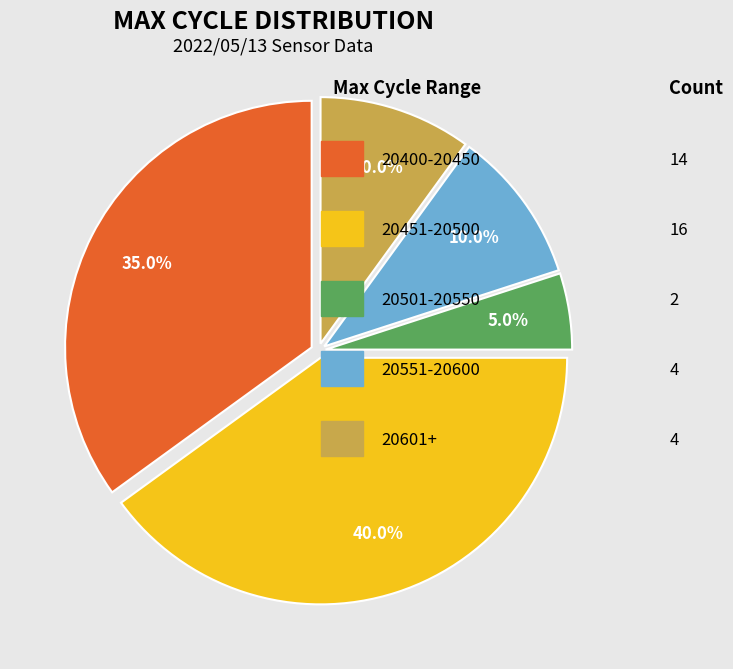

Is there a majority slice in this chart?

No